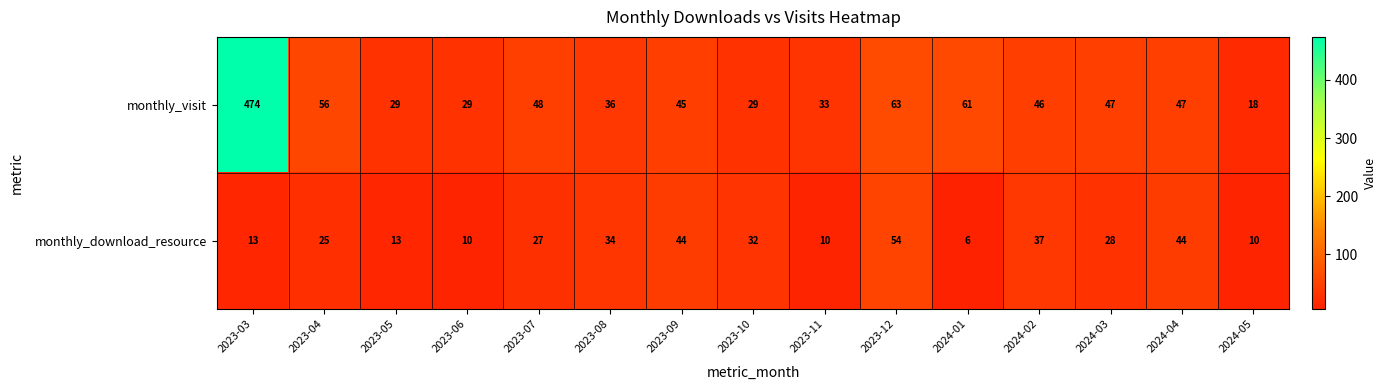

Reading left to right, transcribe all the data shown in this chart.

monthly_visit: 2023-03=474	2023-04=56	2023-05=29	2023-06=29	2023-07=48	2023-08=36	2023-09=45	2023-10=29	2023-11=33	2023-12=63	2024-01=61	2024-02=46	2024-03=47	2024-04=47	2024-05=18
monthly_download_resource: 2023-03=13	2023-04=25	2023-05=13	2023-06=10	2023-07=27	2023-08=34	2023-09=44	2023-10=32	2023-11=10	2023-12=54	2024-01=6	2024-02=37	2024-03=28	2024-04=44	2024-05=10